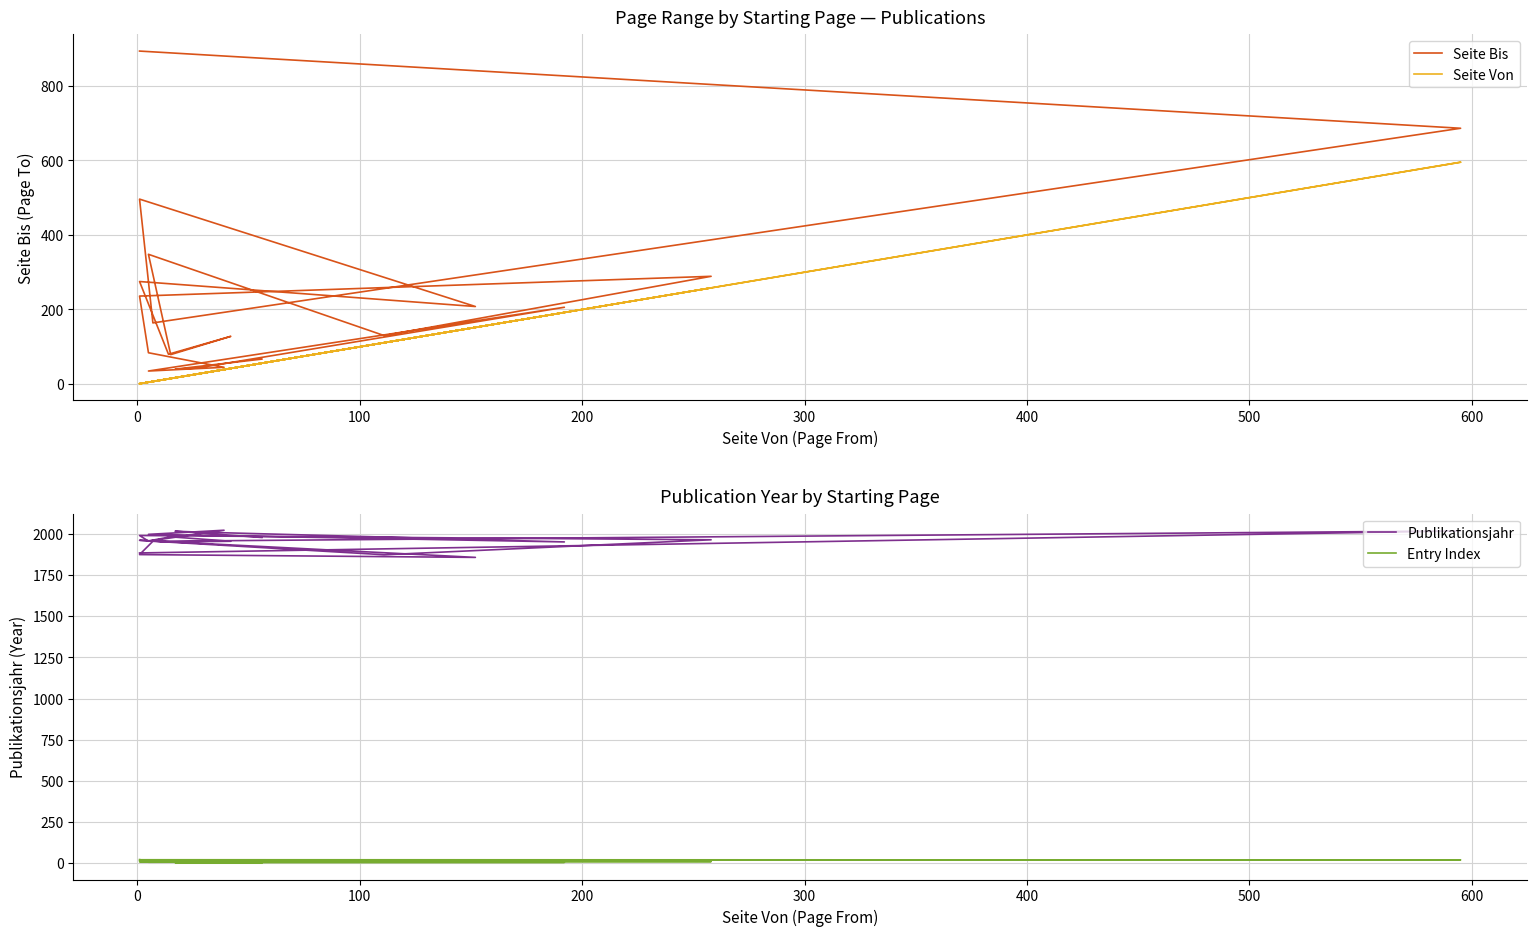

True or false: Publikationsjahr has more than 1 points higher than both neighbors.

True